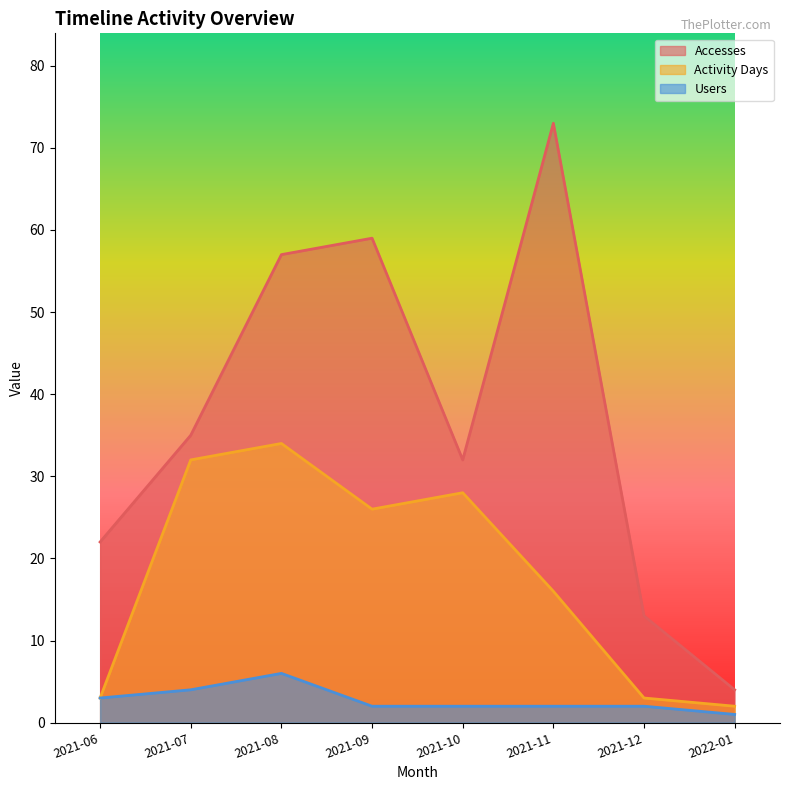

Which category has the highest value across all series?

2021-11